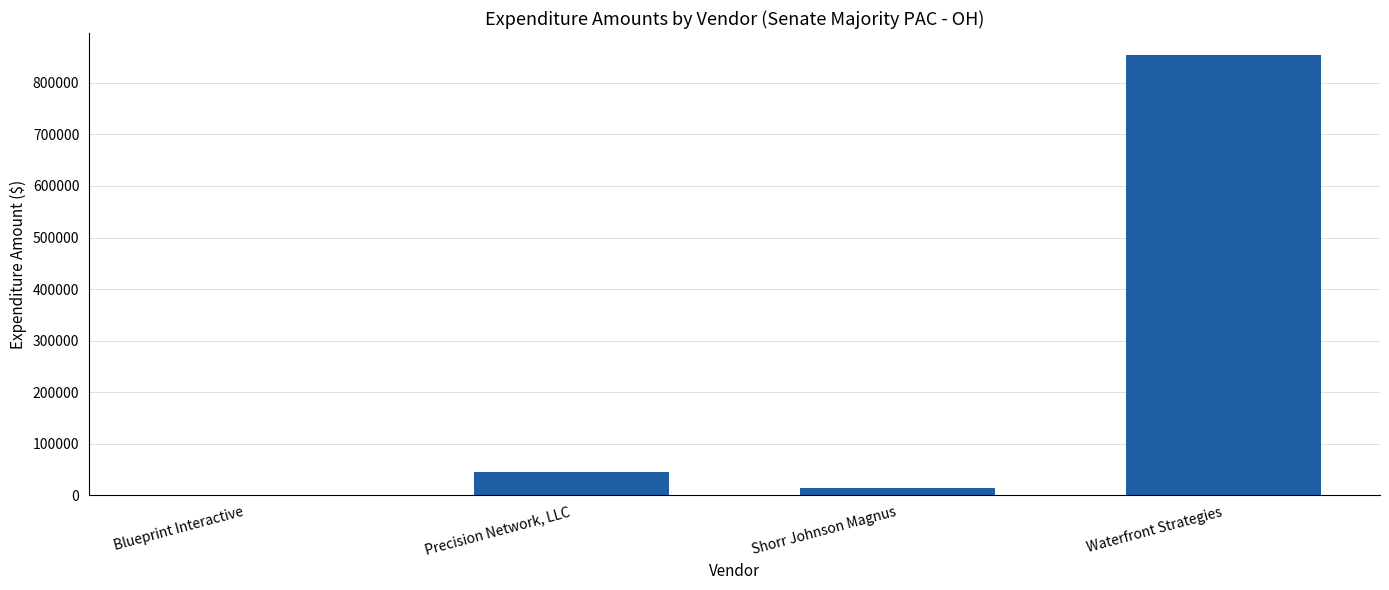

Reading left to right, extract all data points from this chart.

Blueprint Interactive=858.0	Precision Network, LLC=45458.4	Shorr Johnson Magnus=15006.1	Waterfront Strategies=853775.0